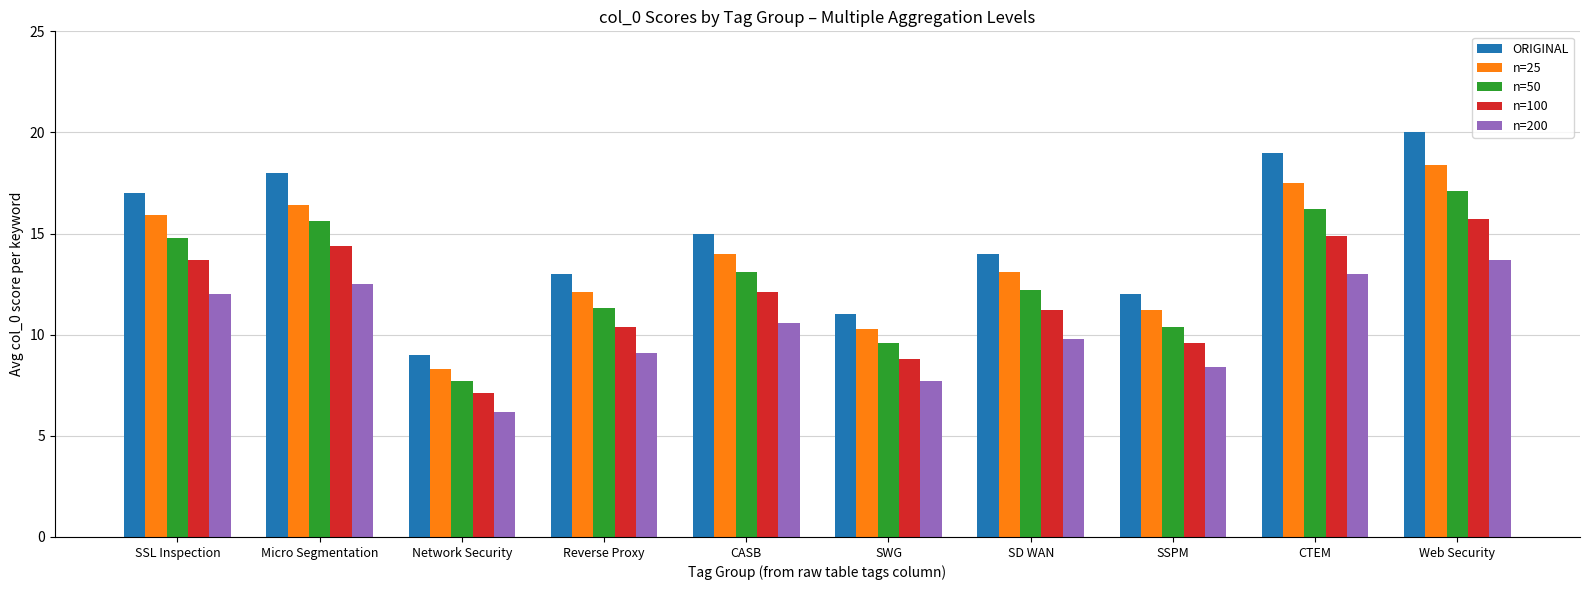

Rank the series at CTEM from lowest to highest value.

n=200, n=100, n=50, n=25, ORIGINAL